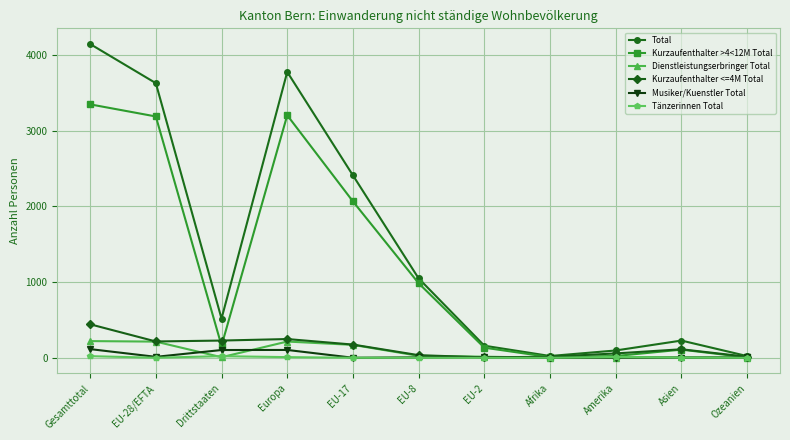

How many interior local valleys does the Total series have?

2